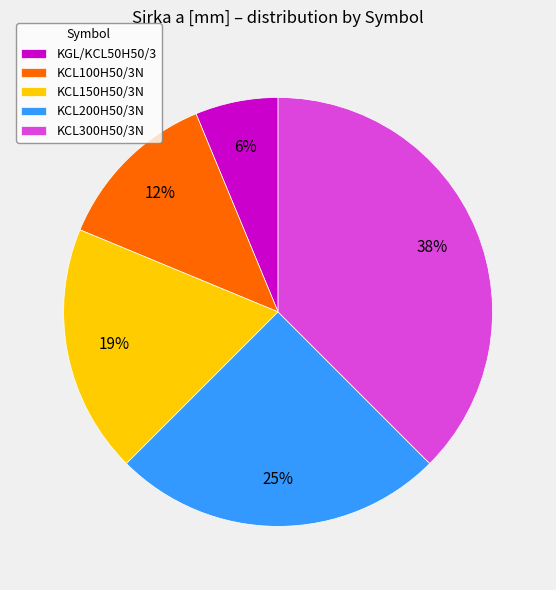

To the nearest percent, what portion does KGL/KCL50H50/3 represent?

6%